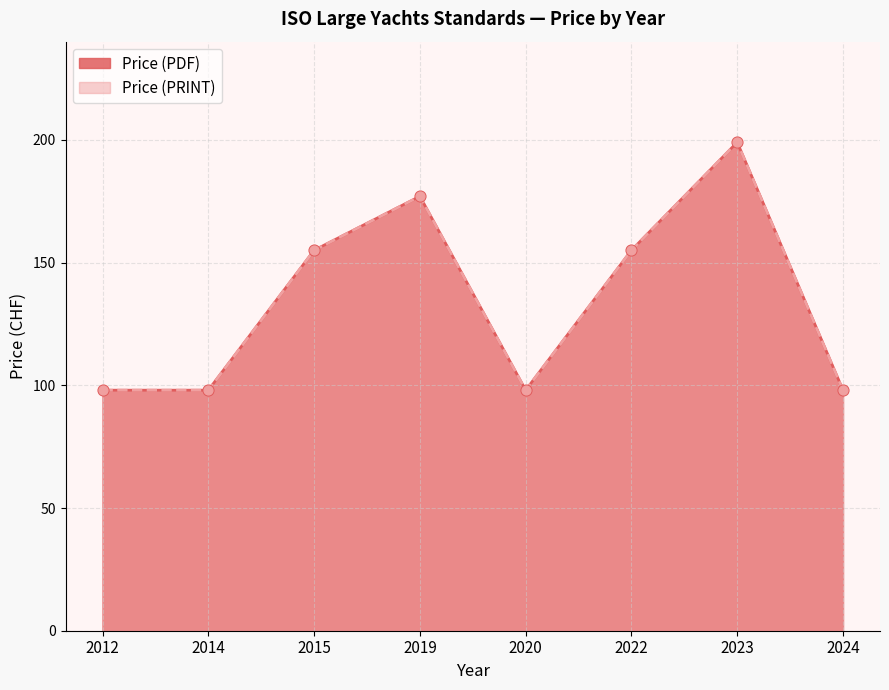

What is the total value across all series at 2024?

196